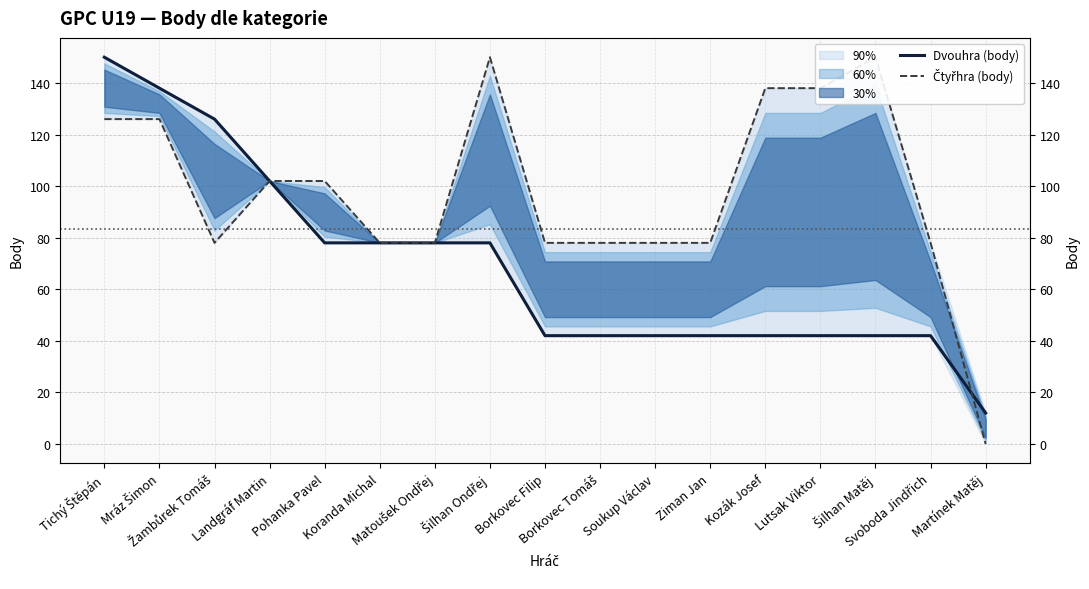

Where is the first local minimum for Čtyřhra (body)?

Žambůrek Tomáš